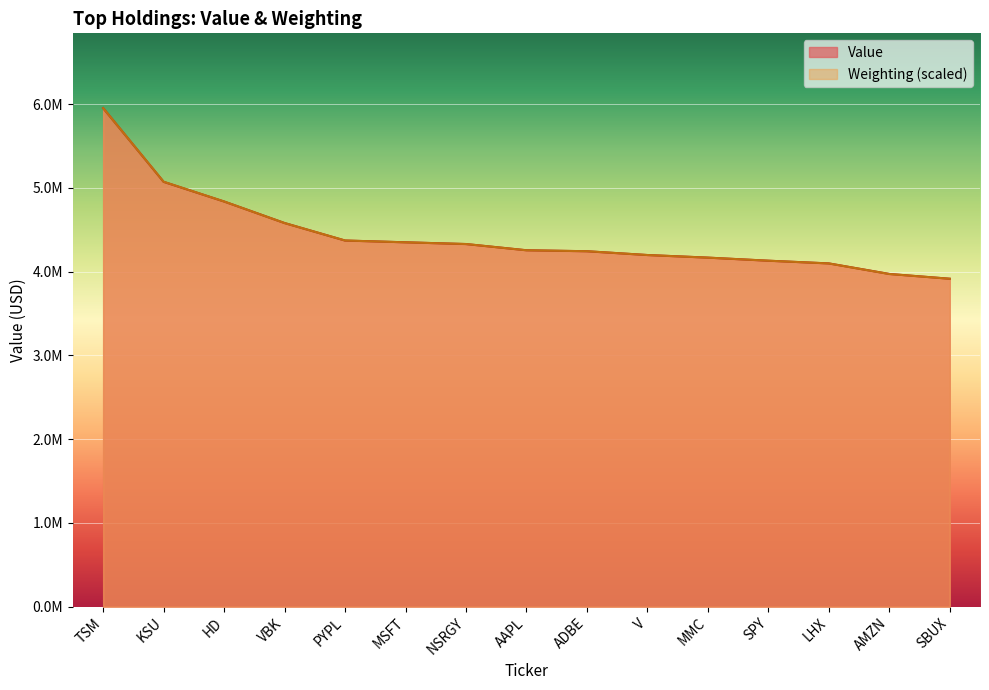

What value does the Value series have at MMC?

4168000.0